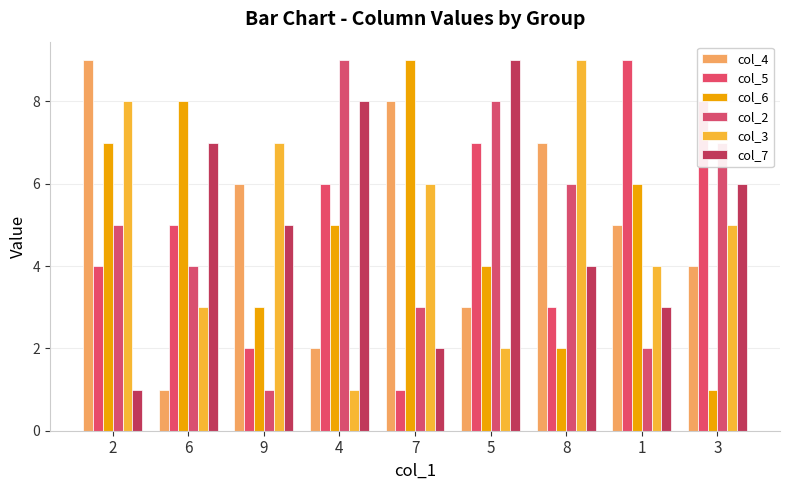

How many bars are there in each group?

6